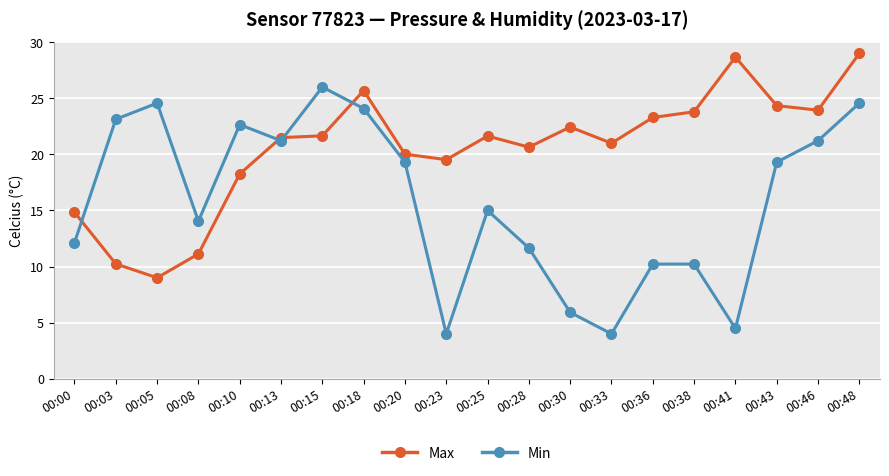

Read the Max value at 00:10.

18.3